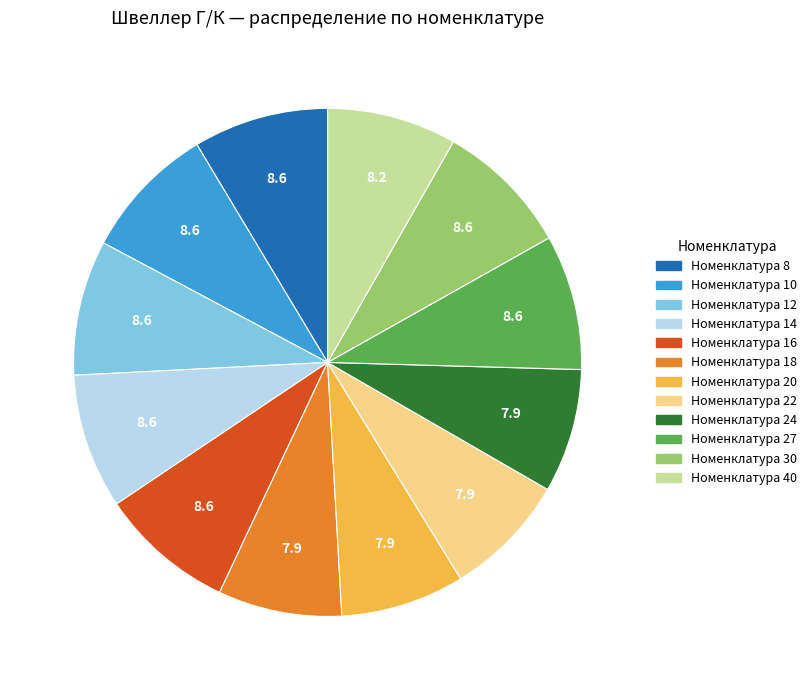

Is there any slice that represents more than half of the pie?

No